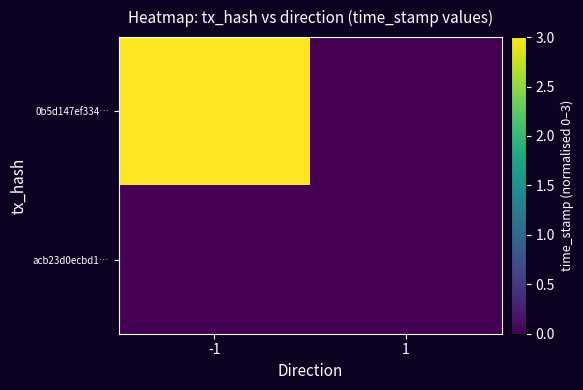

Which series changed the most between -1 and 1?

0b5d147ef334…